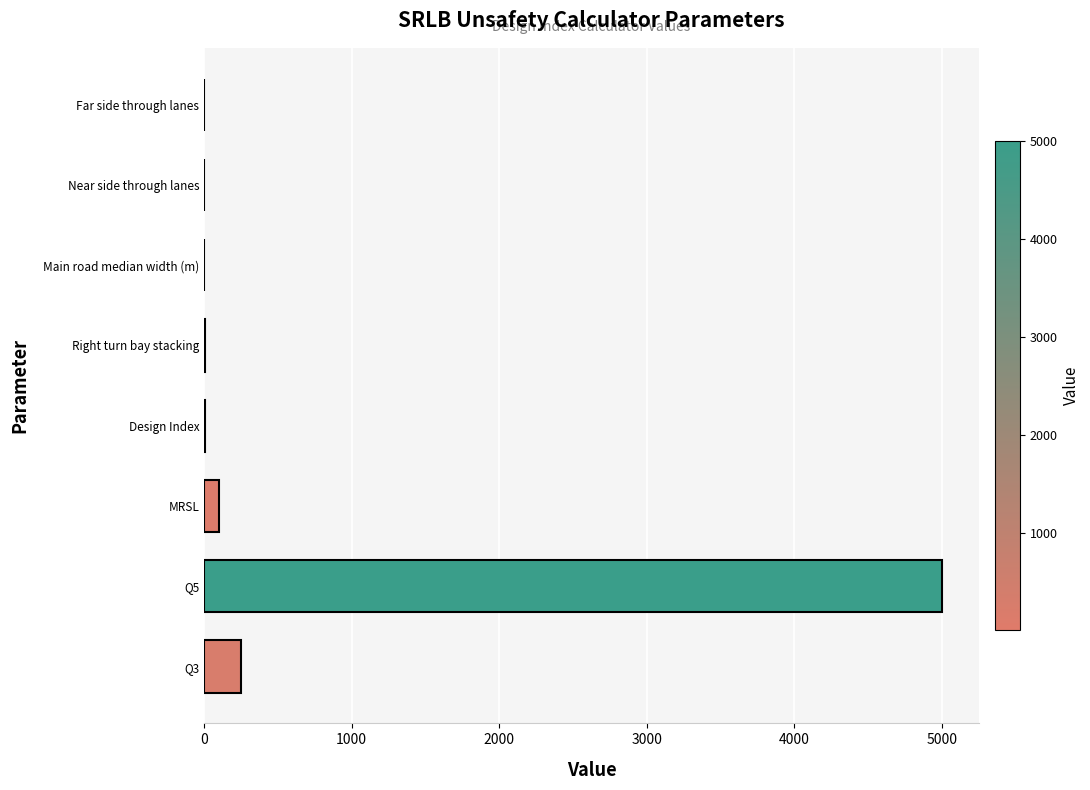

What is the maximum value shown in the chart?

5000.0